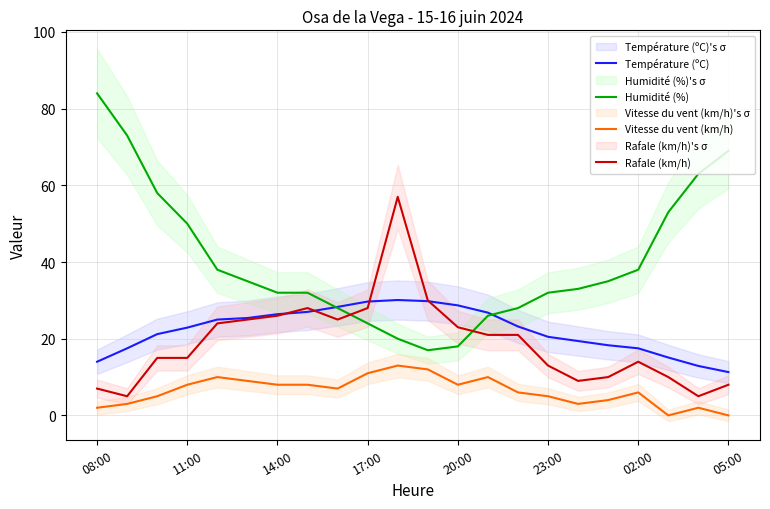

What is the highest value of the Vitesse du vent (km/h) series?

13.0